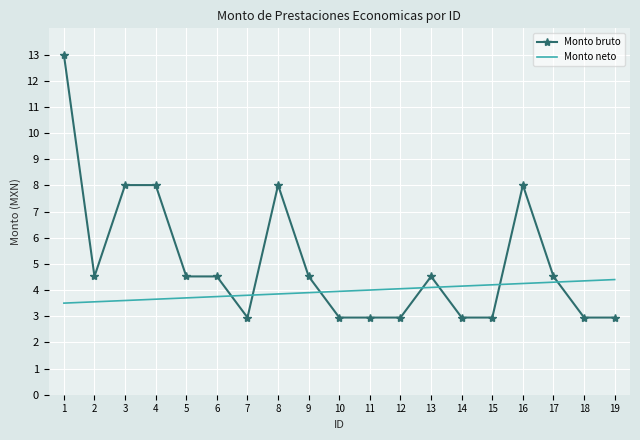

What is the maximum value shown in the chart?

13.0